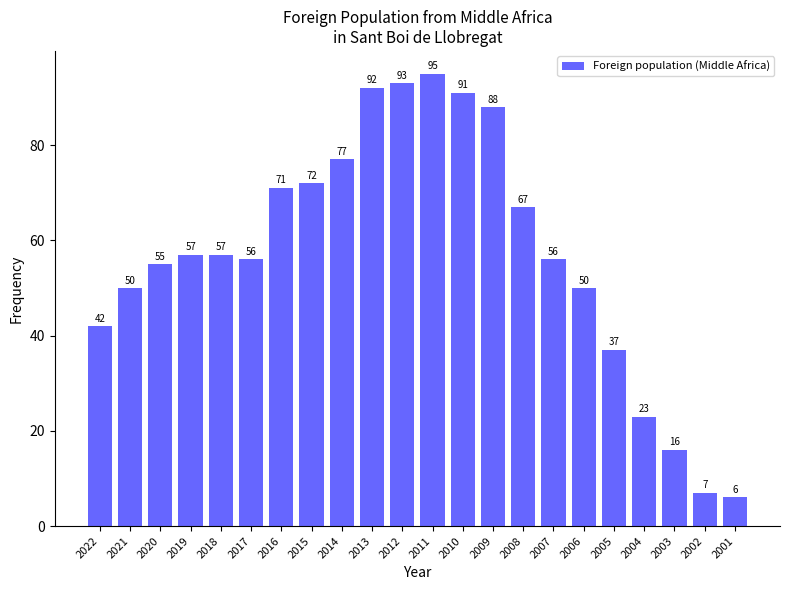

Which has a higher value, 2012 or 2003?

2012